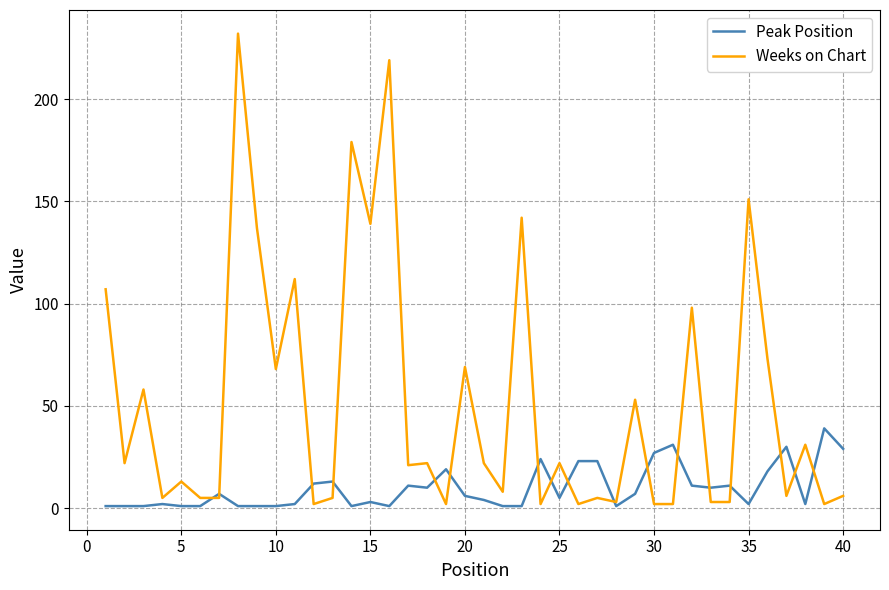

List the series in order of their overall mean, highest first.

Weeks on Chart, Peak Position